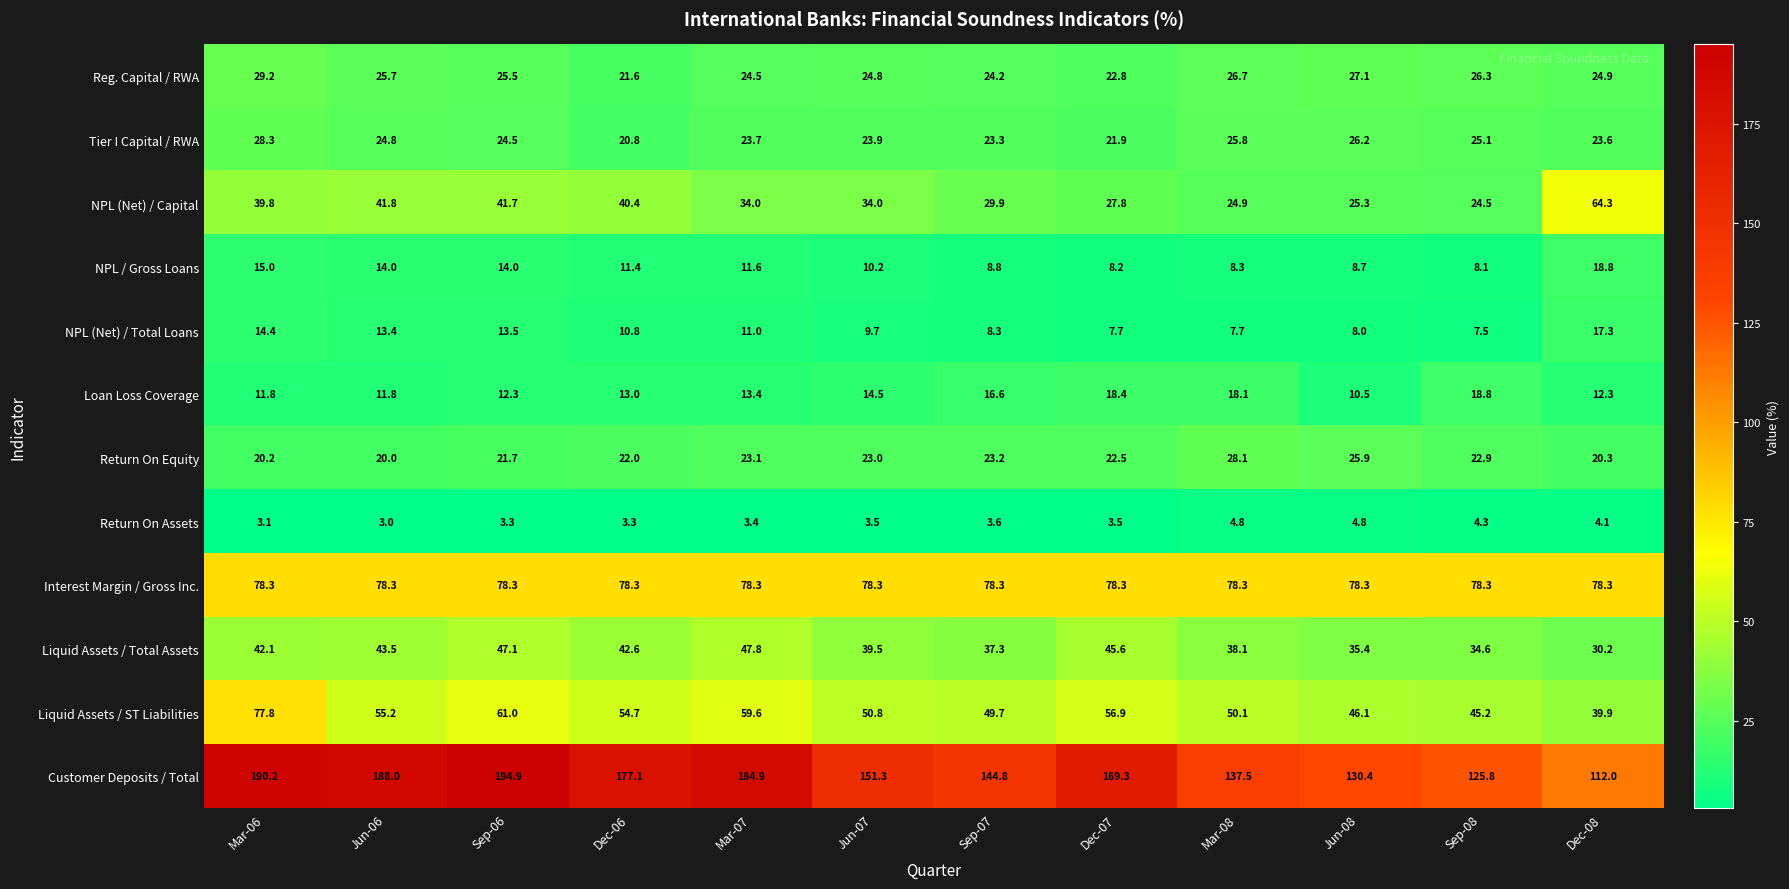

What value does the Loan Loss Coverage series have at Jun-08?

10.5